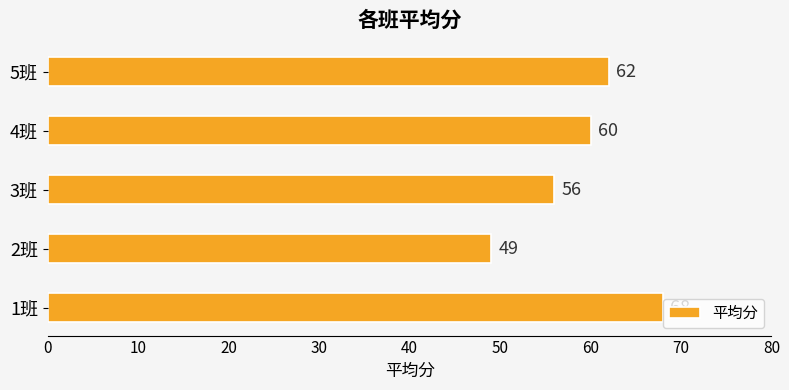

Reading top to bottom, what are all the values shown in this chart?

62	60	56	49	68